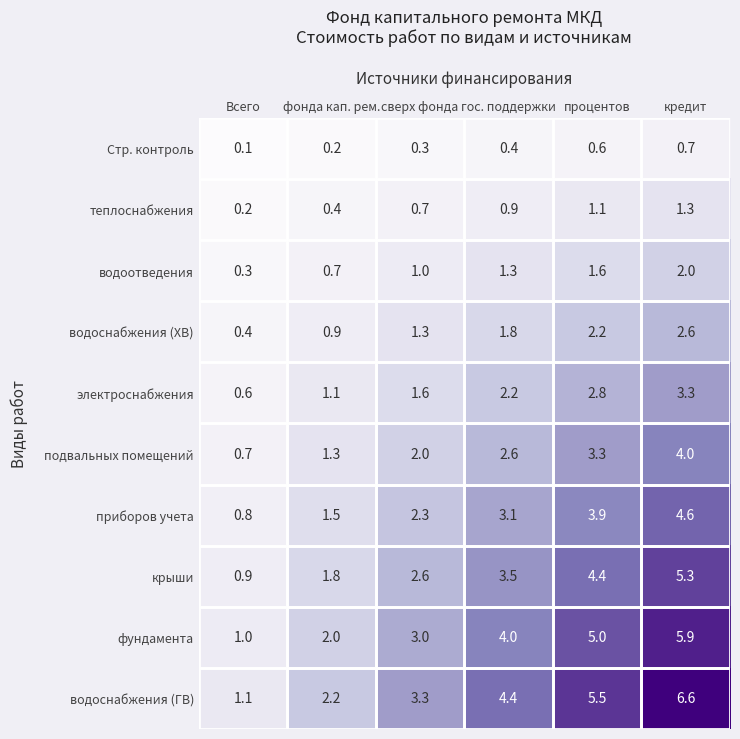

How many distinct data groups are displayed?

10